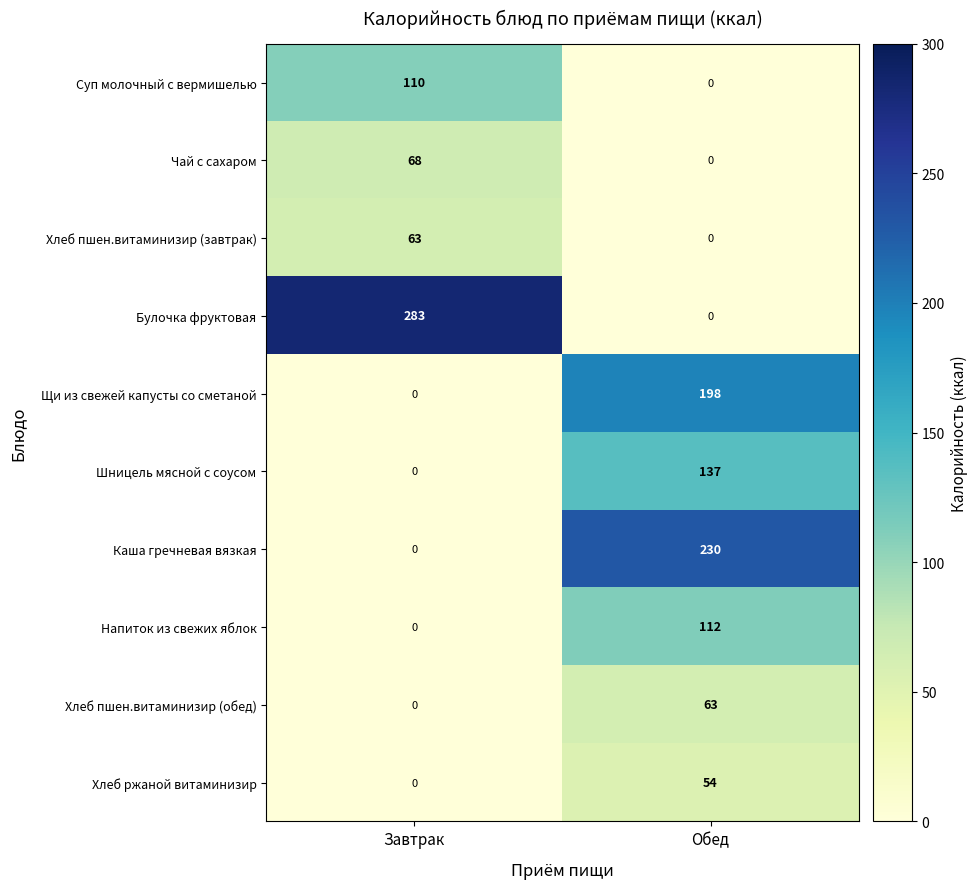

Which series has the widest spread of values?

Булочка фруктовая